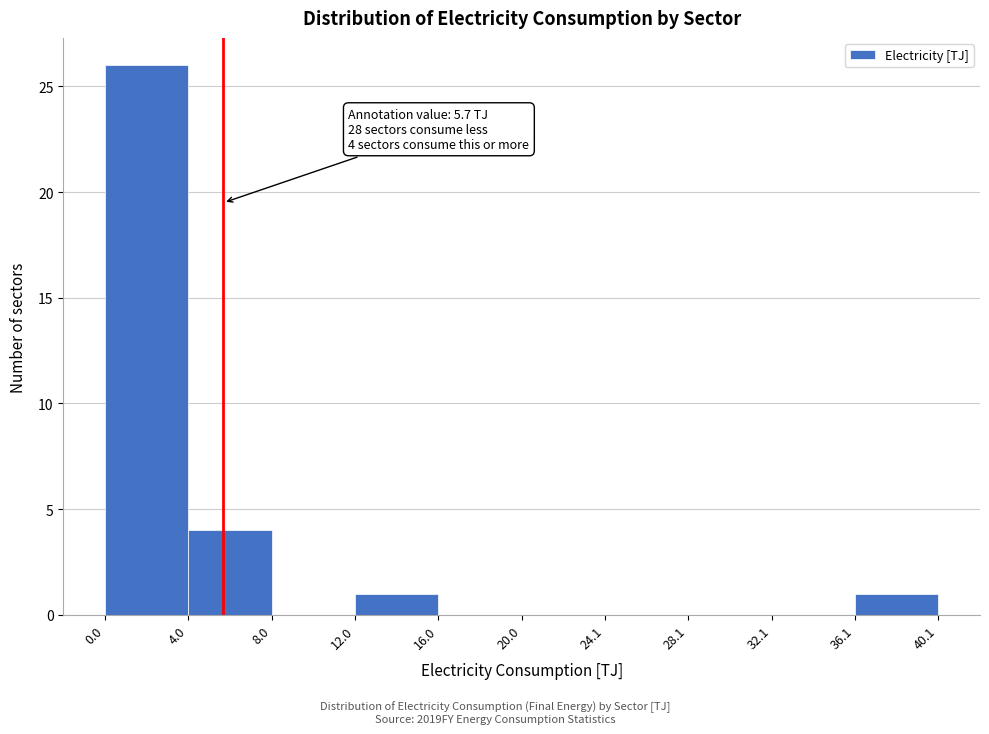

Over which range of the x-axis is the bar tallest?

0.0 to 4.0